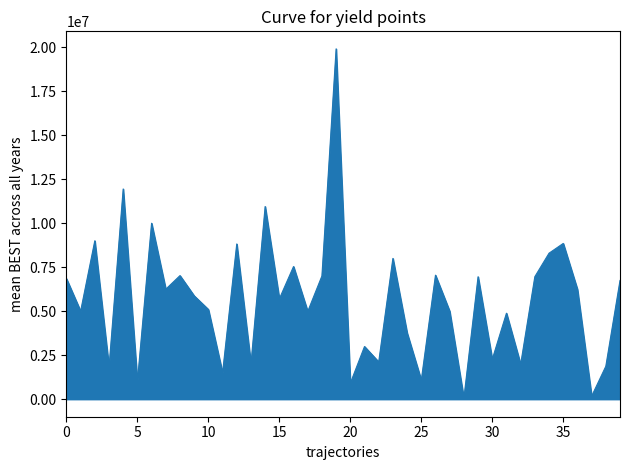

What is the greatest value displayed?

19902190